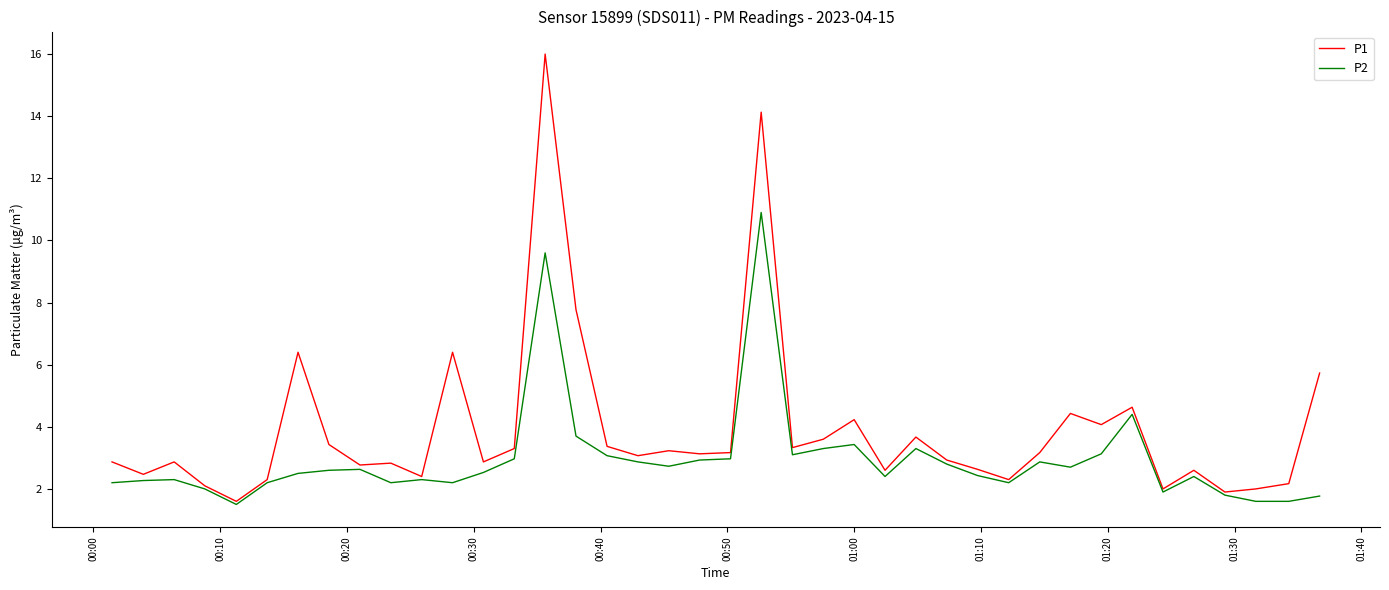

Which series has the largest total across all categories?

P1